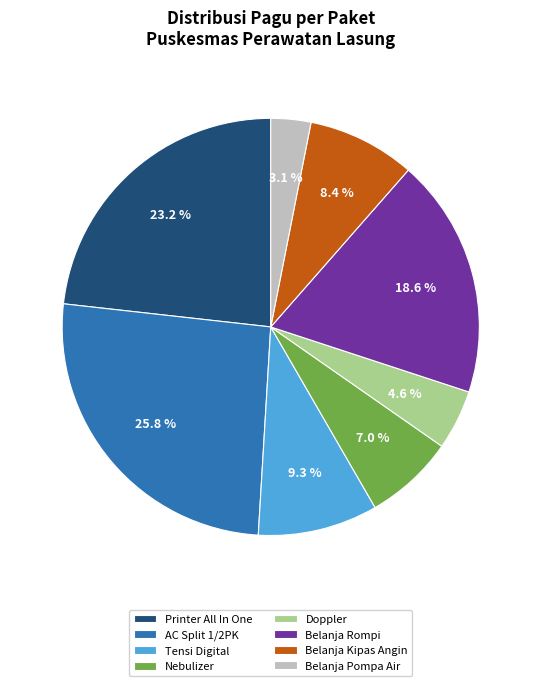

True or false: Nebulizer accounts for 7% of the total.

True